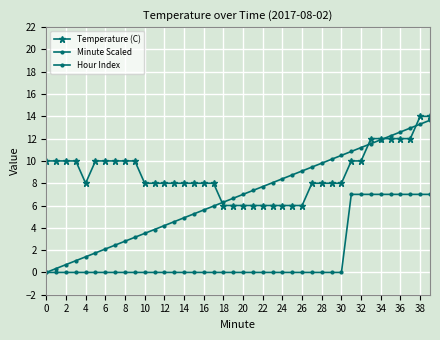

Which series has the largest range (max minus min)?

Minute Scaled